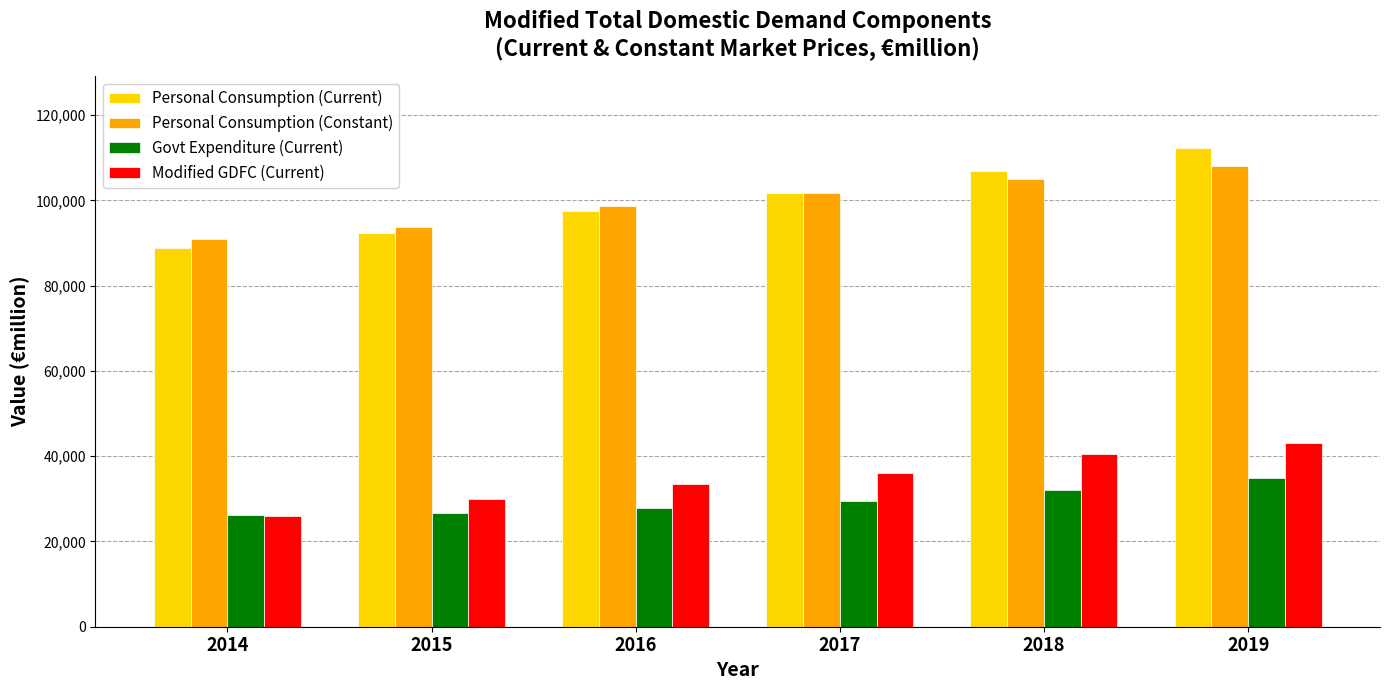

Which category has the highest value in the Modified GDFC (Current) series?

2019